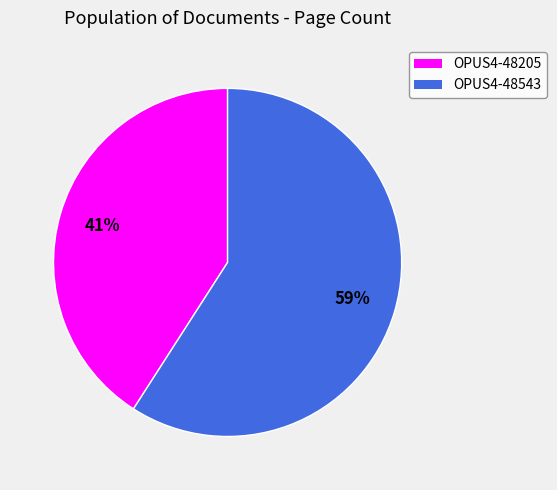

What percentage is the OPUS4-48205 slice, to the nearest percent?

41%